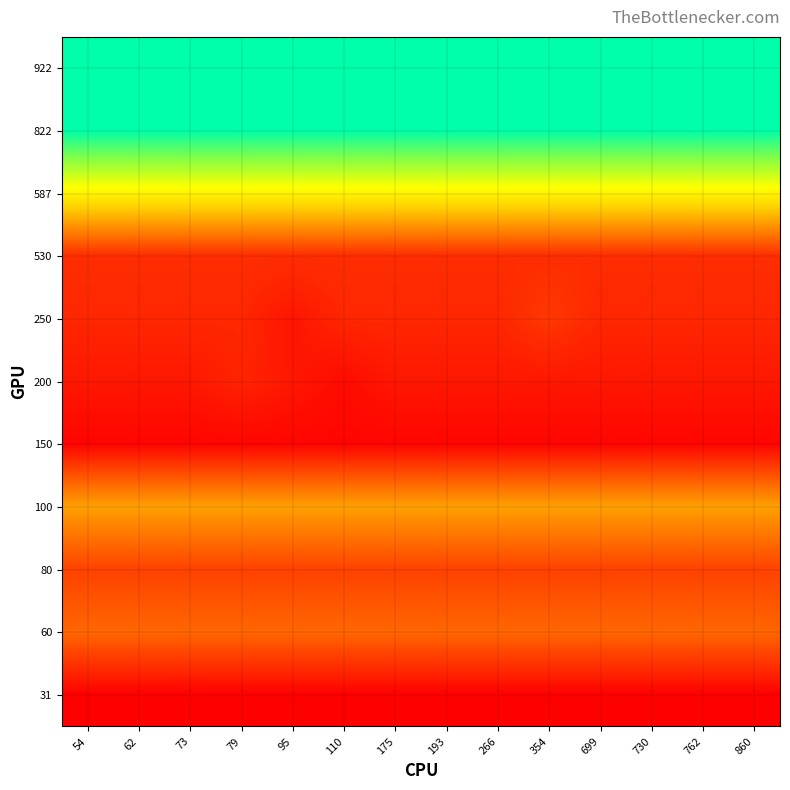

Reading left to right, list all the values displayed in this chart.

31: 54=7.1	62=6.9	73=6.8	79=6.9	95=6.9	110=6.9	175=6.9	193=6.9	266=6.9	354=6.9	699=6.9	730=6.9	762=6.9	860=6.9
60: 54=47.4	62=47.4	73=47.4	79=47.4	95=47.4	110=47.4	175=47.4	193=47.4	266=47.4	354=47.4	699=47.4	730=47.4	762=47.4	860=47.4
80: 54=33.0	62=33.0	73=33.0	79=33.0	95=33.0	110=33.0	175=33.0	193=33.0	266=33.0	354=33.0	699=33.0	730=33.0	762=33.0	860=33.0
100: 54=69.8	62=69.8	73=69.8	79=69.8	95=69.8	110=69.8	175=69.8	193=69.8	266=69.8	354=69.8	699=69.8	730=69.8	762=69.8	860=69.8
150: 54=8.9	62=8.9	73=8.9	79=8.9	95=8.9	110=8.9	175=8.9	193=8.9	266=8.9	354=8.9	699=8.9	730=8.9	762=8.9	860=8.9
200: 54=16.3	62=16.3	73=16.3	79=21.0	95=16.3	110=11.7	175=16.3	193=16.3	266=16.3	354=16.3	699=16.3	730=16.3	762=16.3	860=16.3
250: 54=22.2	62=22.2	73=22.2	79=22.2	95=15.4	110=22.2	175=22.2	193=22.2	266=22.2	354=29.1	699=22.2	730=22.2	762=22.2	860=22.2
530: 54=25.0	62=25.0	73=25.0	79=25.0	95=25.0	110=25.0	175=25.0	193=25.0	266=25.0	354=25.0	699=25.0	730=25.0	762=25.0	860=25.0
587: 54=108.0	62=108.0	73=108.0	79=108.0	95=108.0	110=108.0	175=108.0	193=108.0	266=108.0	354=108.0	699=108.0	730=108.0	762=108.0	860=108.0
822: 54=167.0	62=167.0	73=167.0	79=167.0	95=167.0	110=167.0	175=167.0	193=167.0	266=167.0	354=167.0	699=167.0	730=167.0	762=167.0	860=167.0
922: 54=167.0	62=167.0	73=167.0	79=167.0	95=167.0	110=167.0	175=167.0	193=167.0	266=167.0	354=167.0	699=167.0	730=167.0	762=167.0	860=167.0